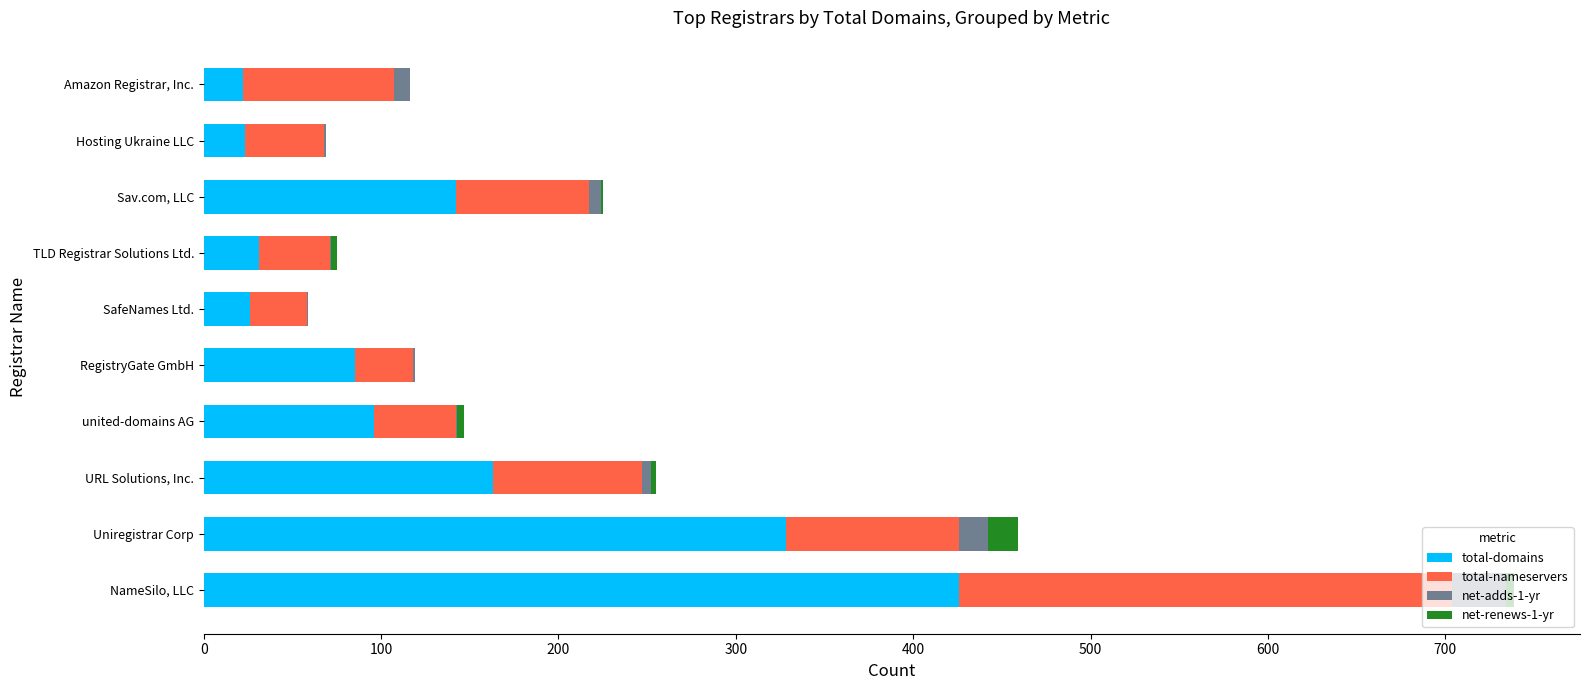

Is it true that total-domains equals 95 at Sav.com, LLC?

False